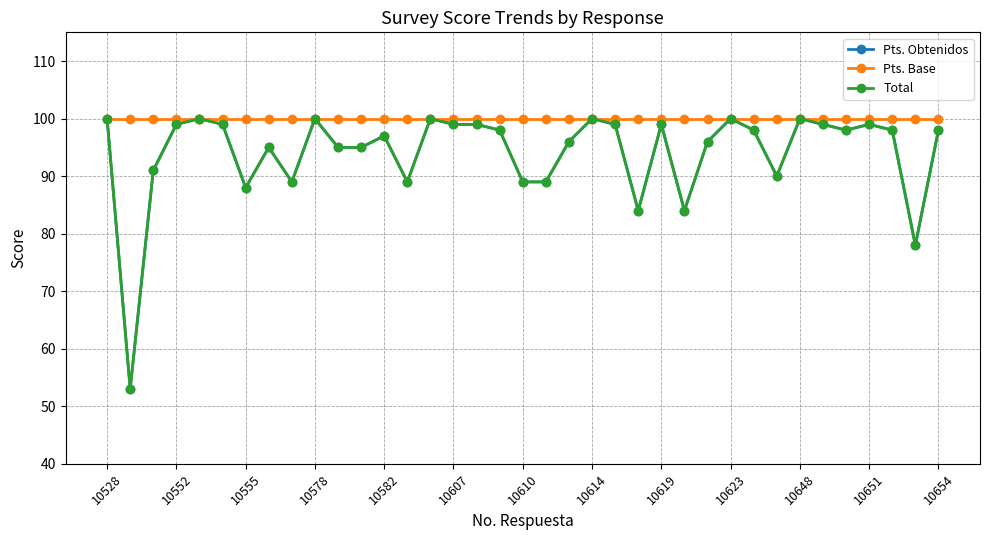

Does the chart have visible grid lines?

Yes